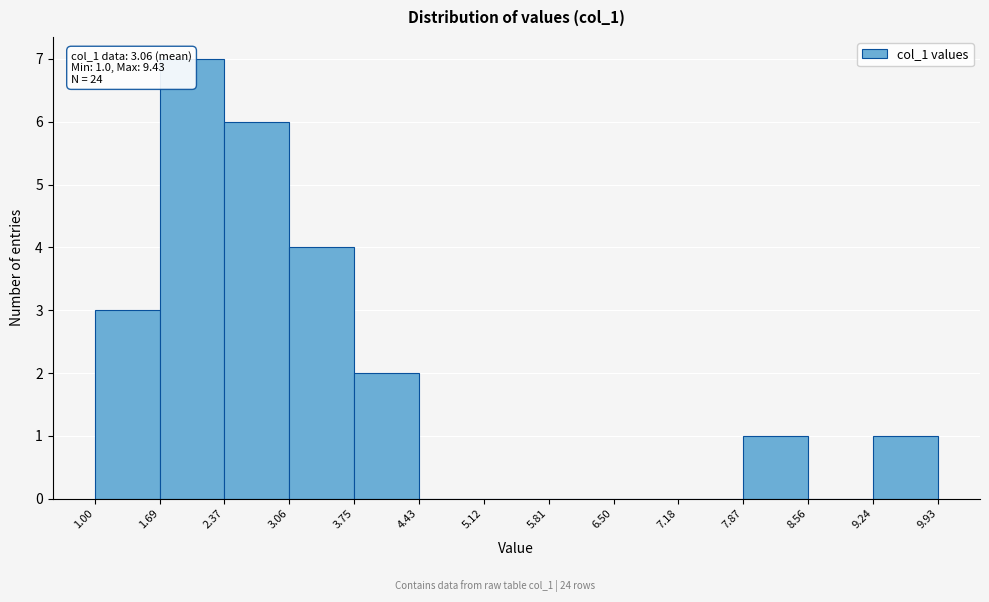

Which range on the x-axis has the tallest bar?

1.69 to 2.37